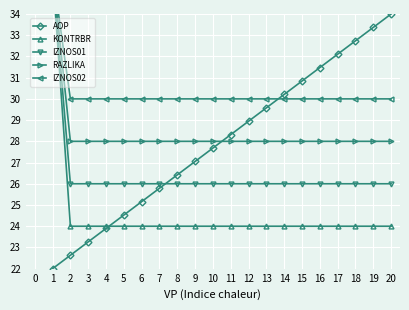

What value does the RAZLIKA series have at 14?

28.0